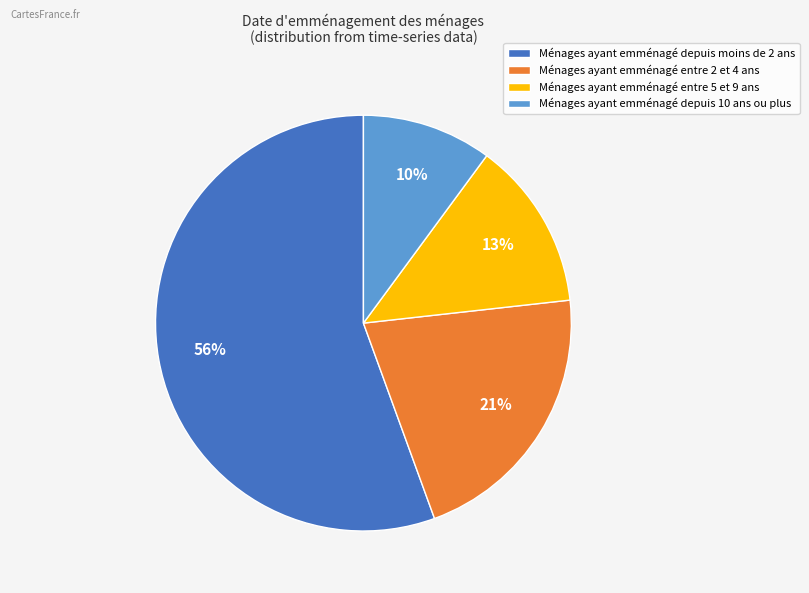

Rank the categories by value from lowest to highest.

Ménages ayant emménagé depuis 10 ans ou plus, Ménages ayant emménagé entre 5 et 9 ans, Ménages ayant emménagé entre 2 et 4 ans, Ménages ayant emménagé depuis moins de 2 ans